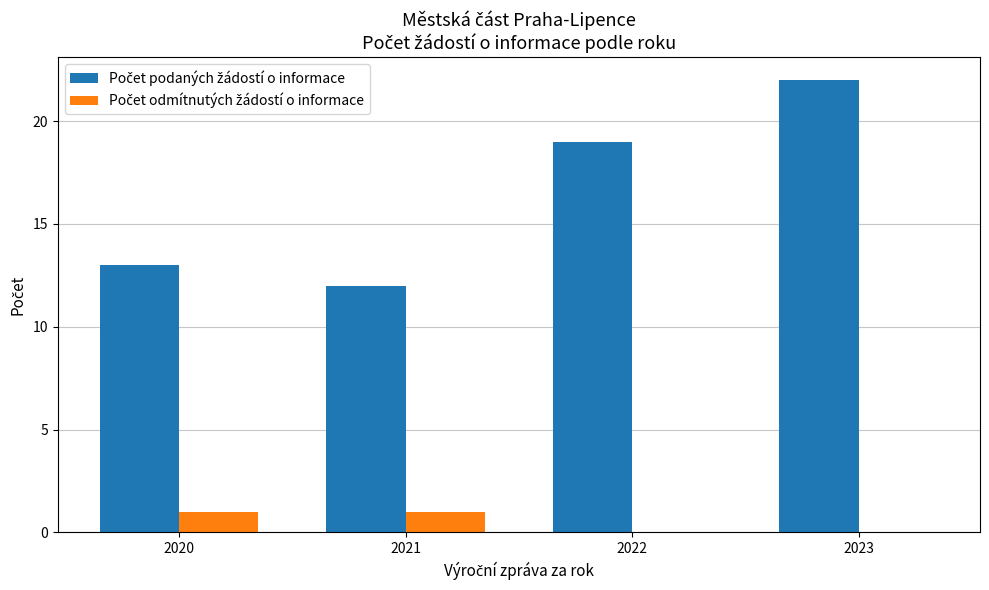

At which category is the sum across all series the highest?

2023